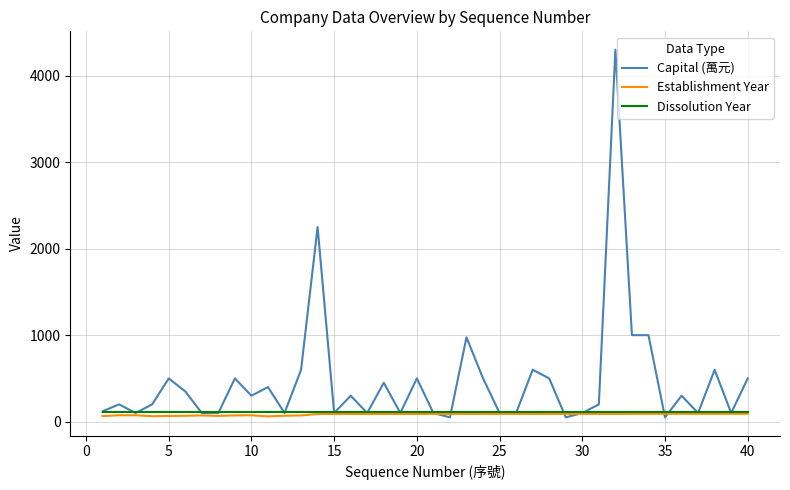

Which series has the largest total across all categories?

Capital (萬元)